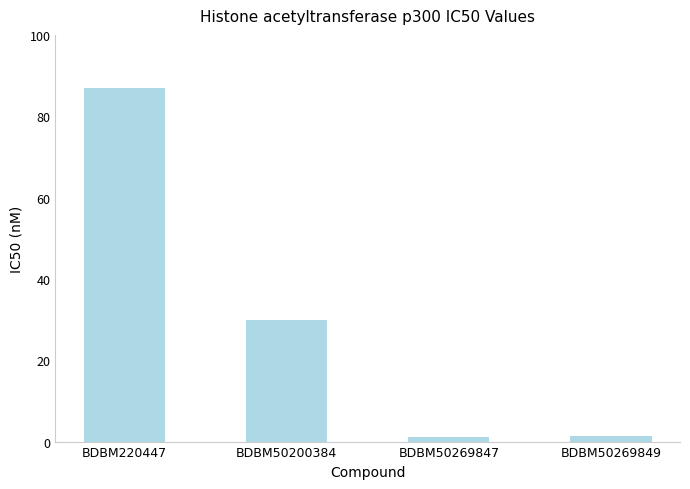

Which has a higher value, BDBM220447 or BDBM50269849?

BDBM220447